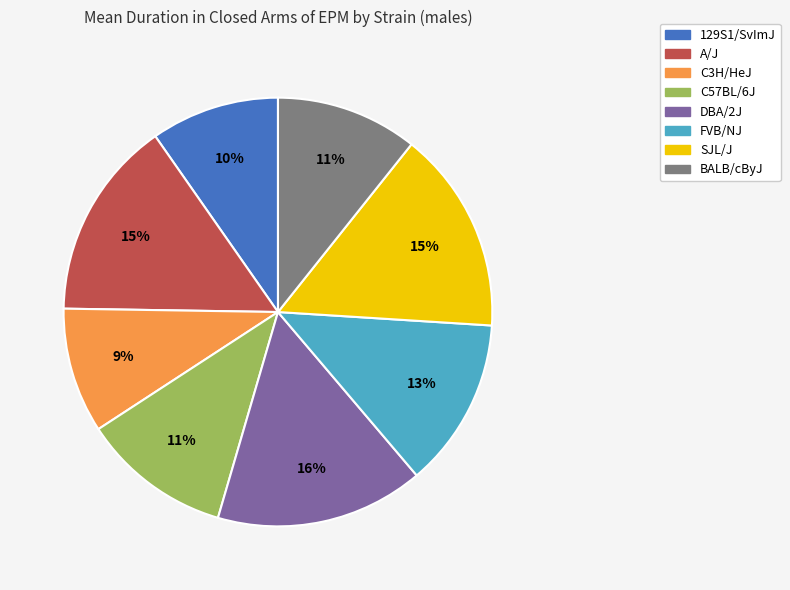

To the nearest percent, what percentage of the pie is SJL/J?

15%